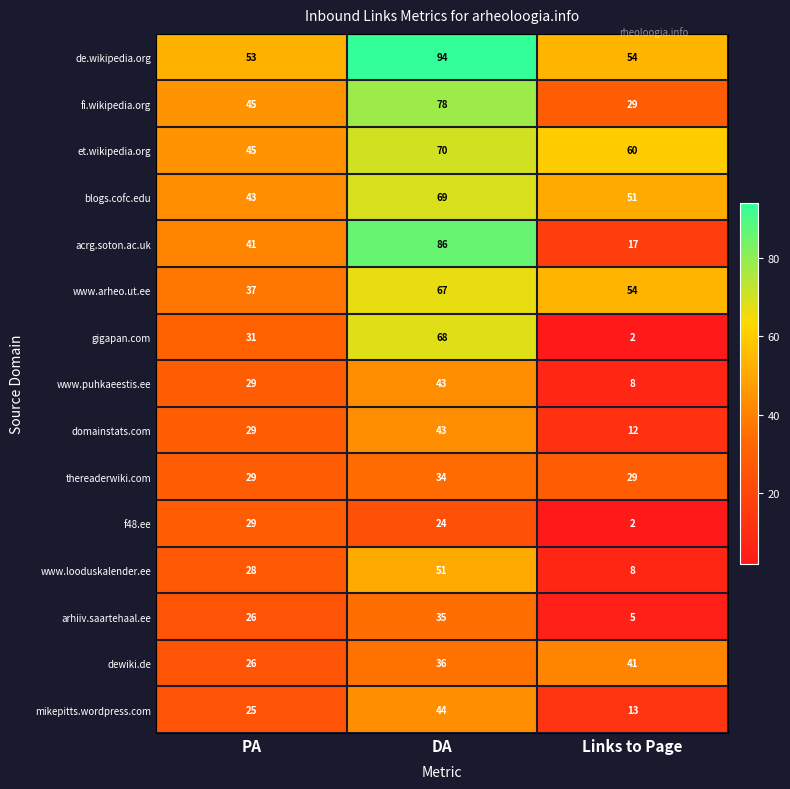

Count the number of data series in this chart.

15